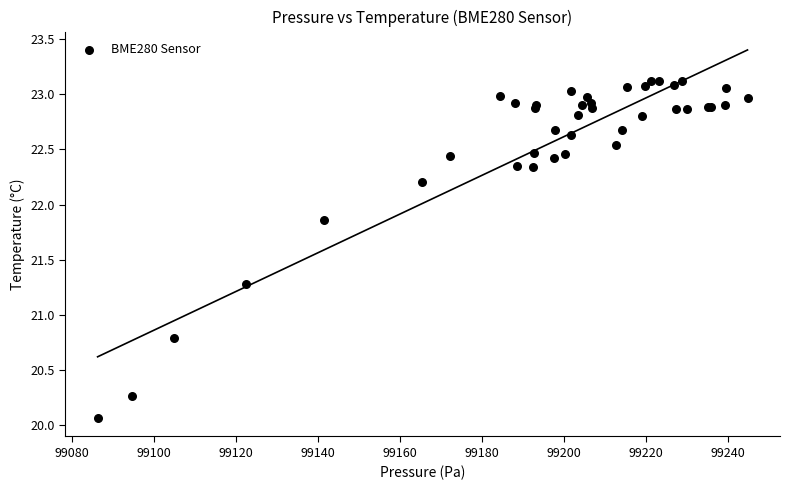

What Y value in the scatter plot is closest to 21?

20.8